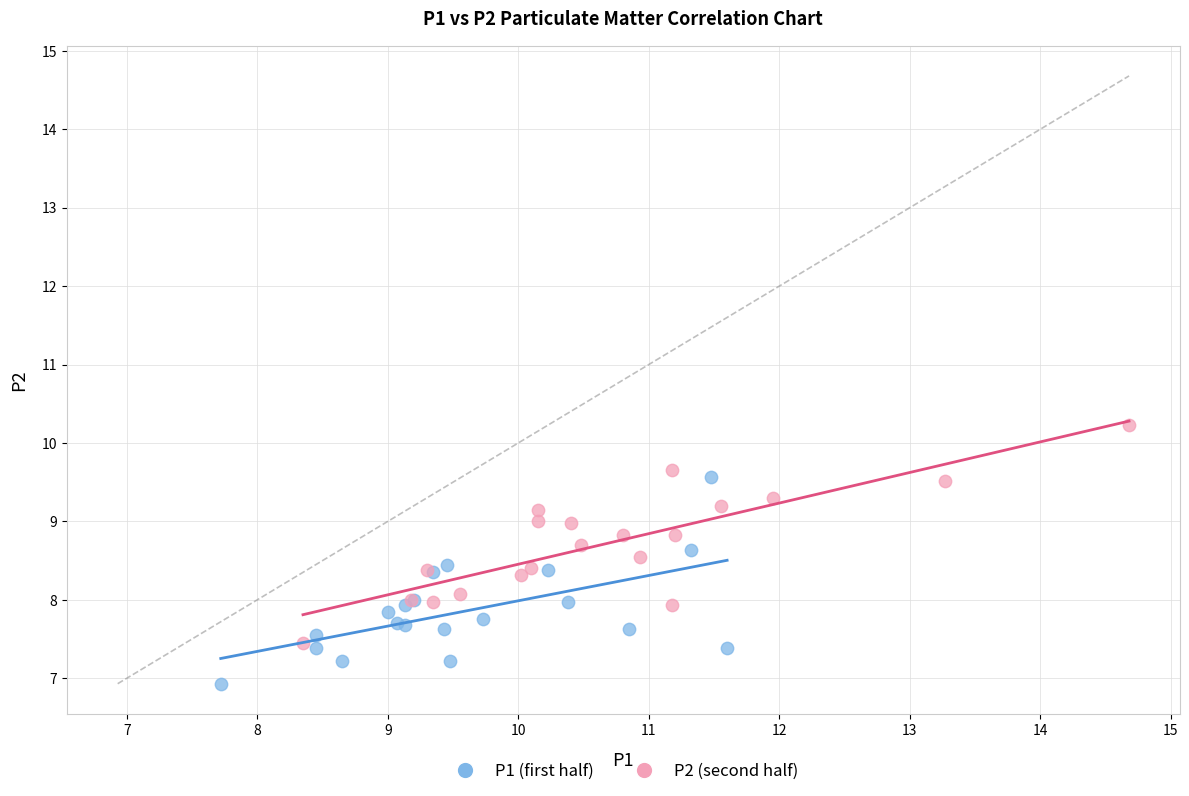

Which series contains the highest Y value?

P2 (second half)